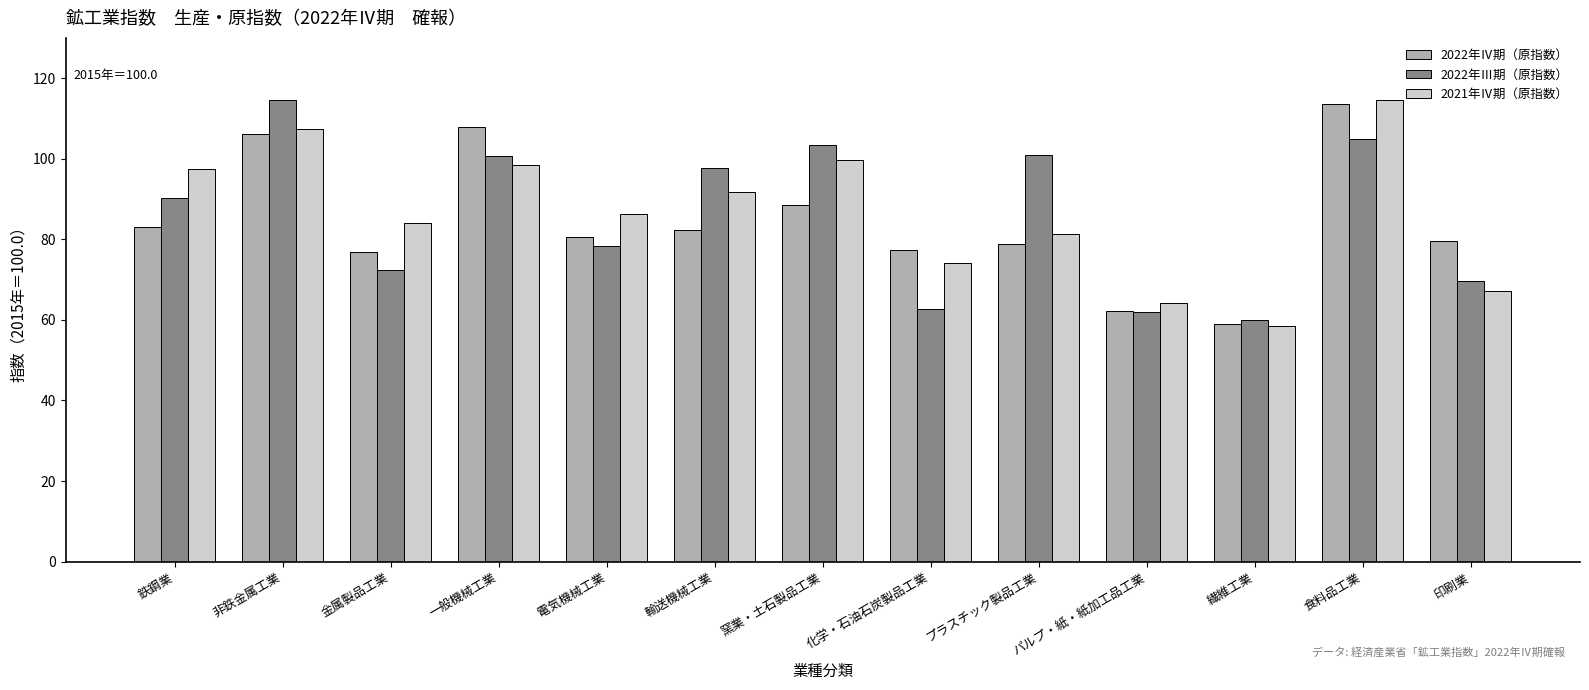

Between 繊維工業 and 印刷業, which series saw the biggest shift?

2022年Ⅳ期（原指数）